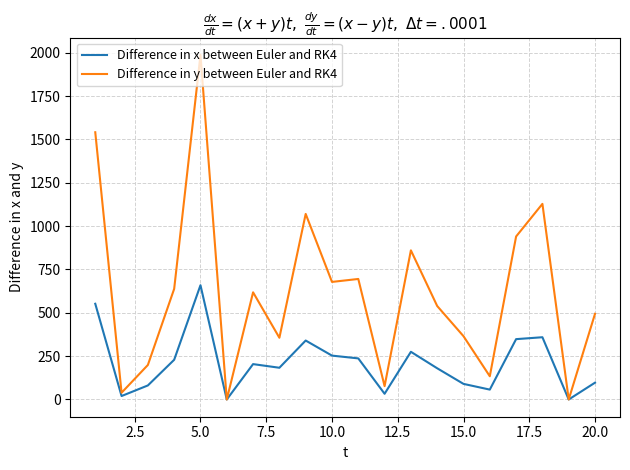

Is this an area chart (filled region under the line)?

No